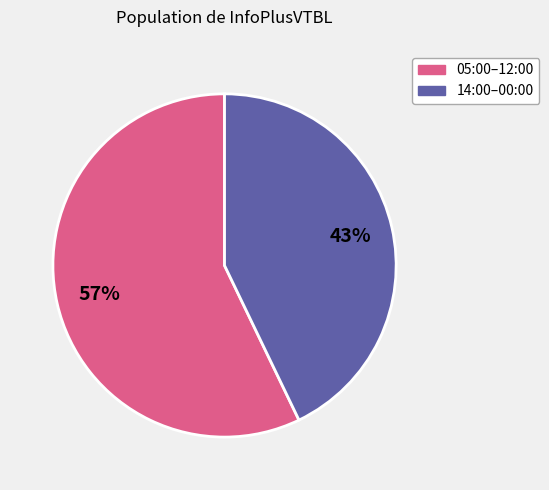

To the nearest percent, what is the difference between the largest and smallest slice percentages?

14%